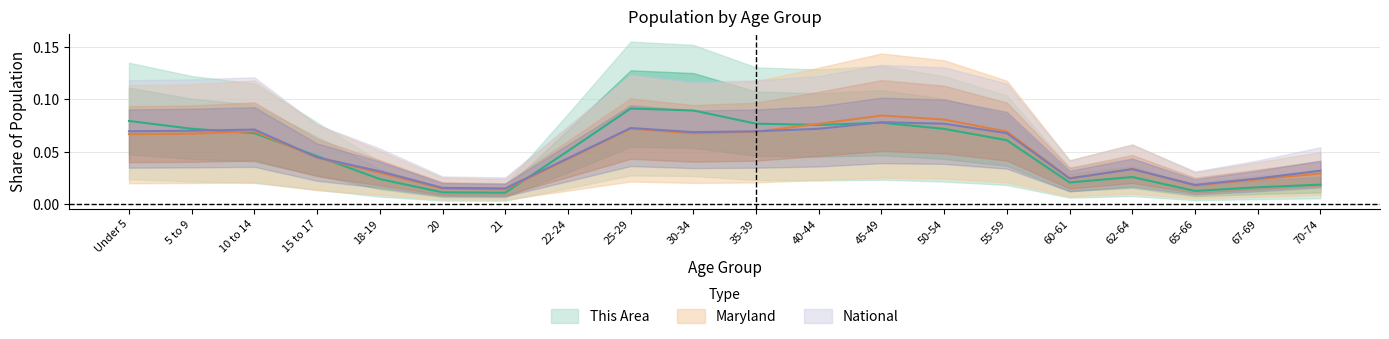

Count the number of categories in the chart.

20